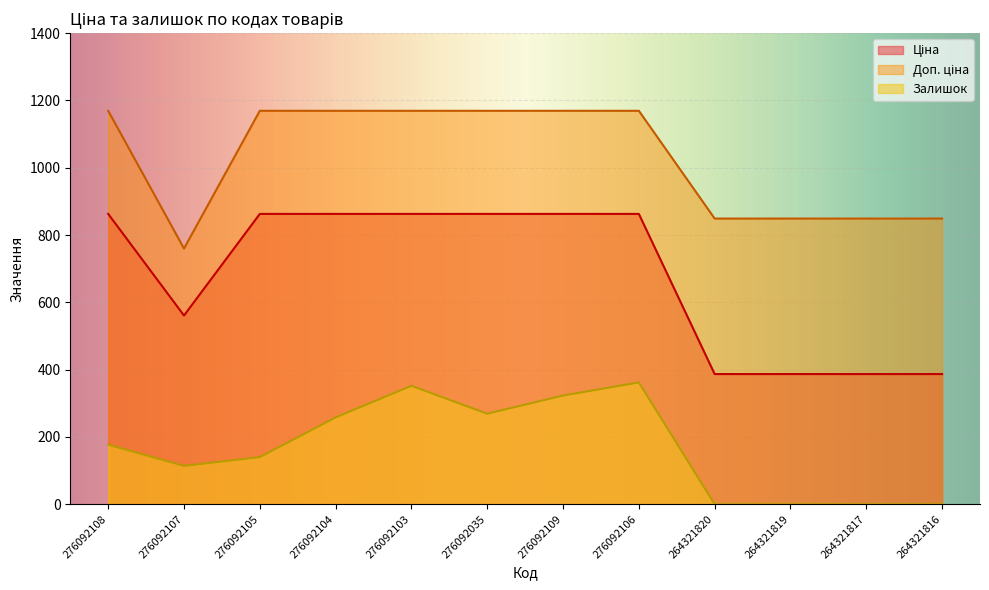

What is the sum of all Доп. ціна values?

12340.8